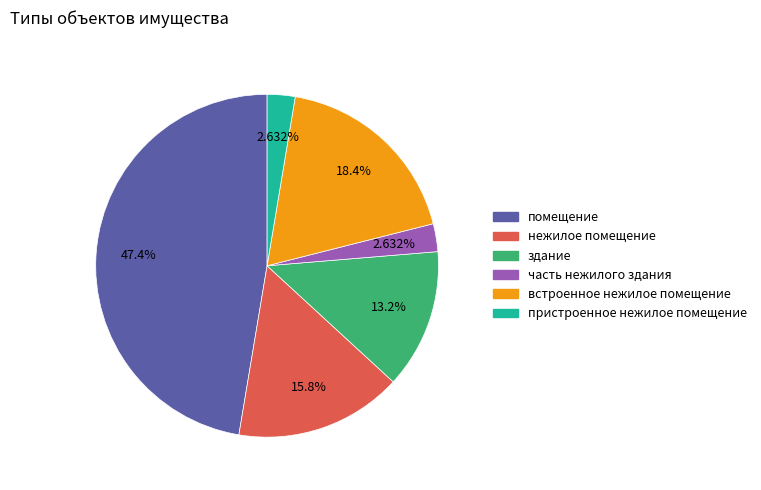

How many slices are in this pie chart?

6